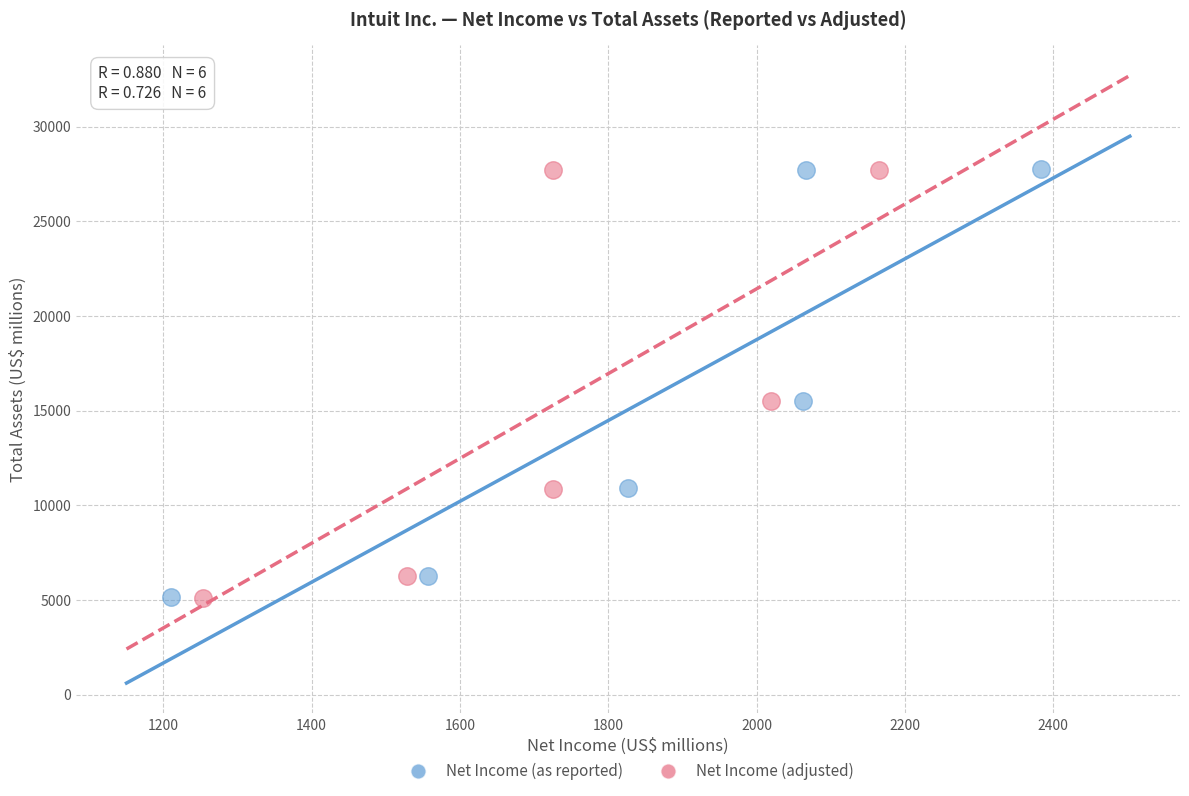

What are all the series names shown in the legend?

Net Income (as reported), Net Income (adjusted)